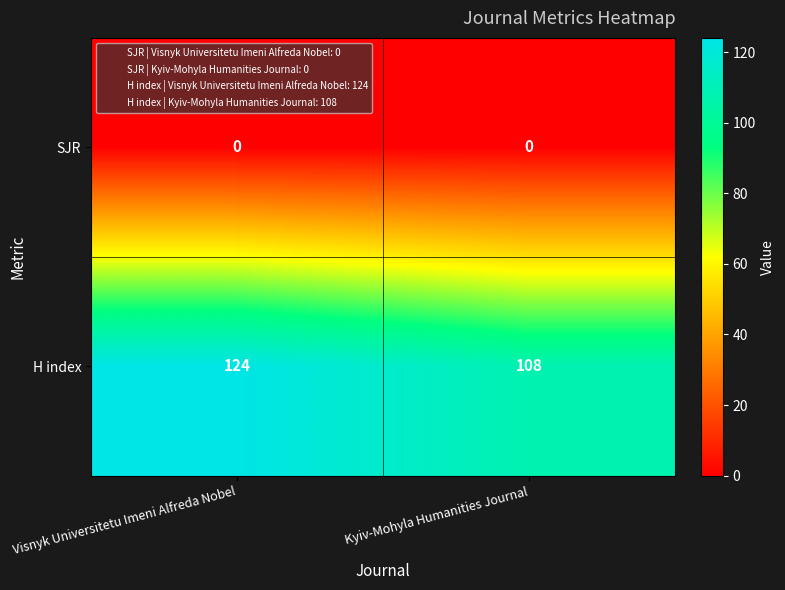

Which series has the widest spread of values?

H index